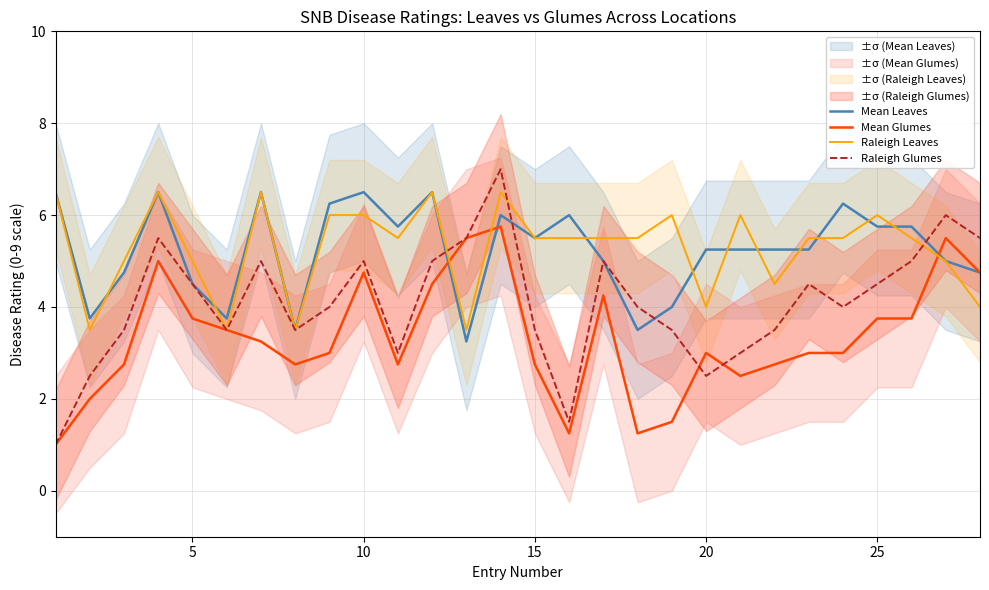

What is the lowest value of the Raleigh Glumes series?

1.0